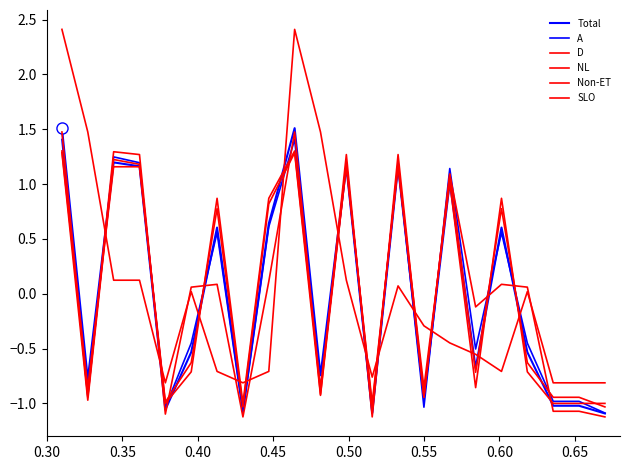

True or false: A and SLO cross at least once.

True